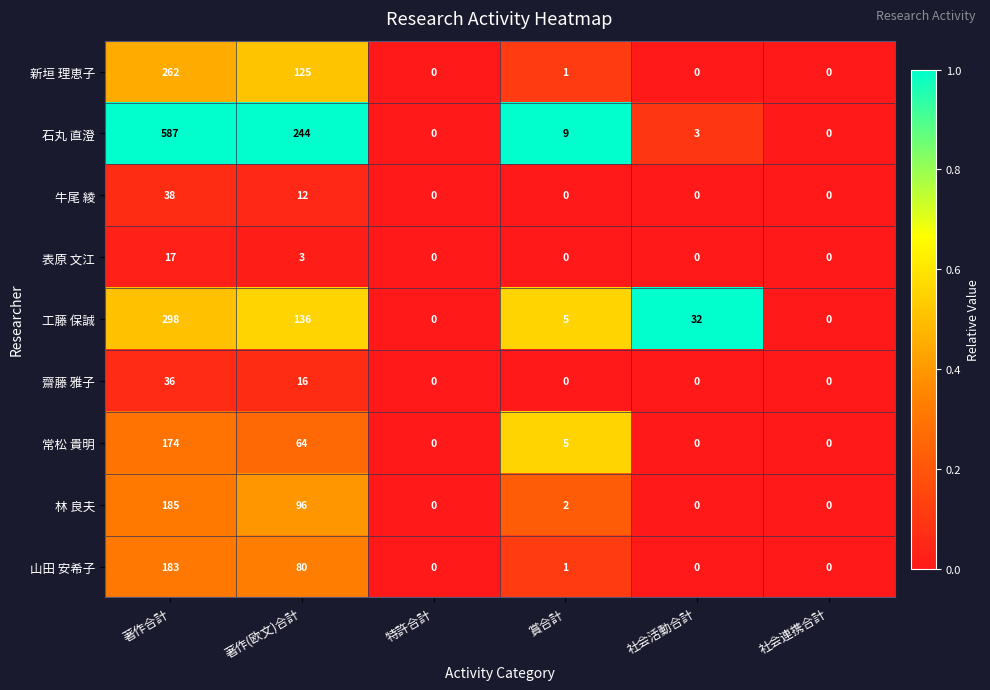

Which series has the largest total across all categories?

石丸 直澄